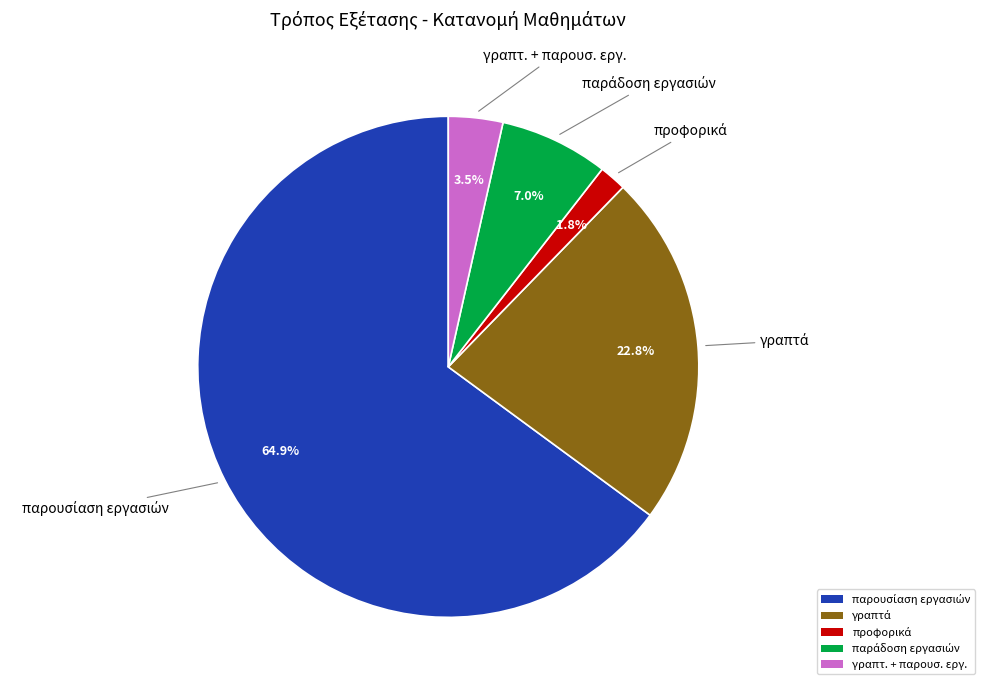

Is there any slice that represents more than half of the pie?

Yes